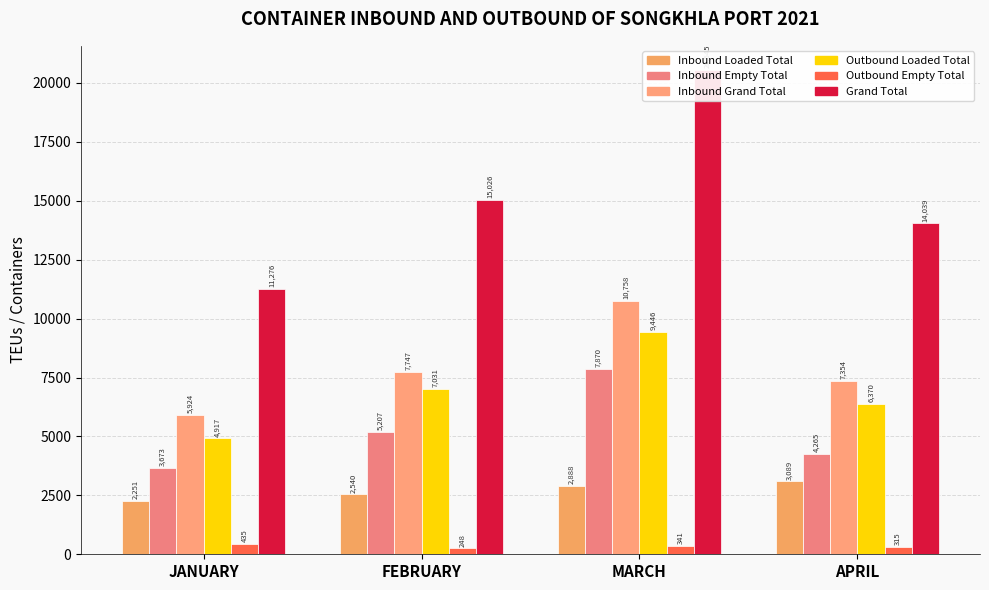

List the labels in order of Outbound Loaded Total value, smallest first.

JANUARY, APRIL, FEBRUARY, MARCH